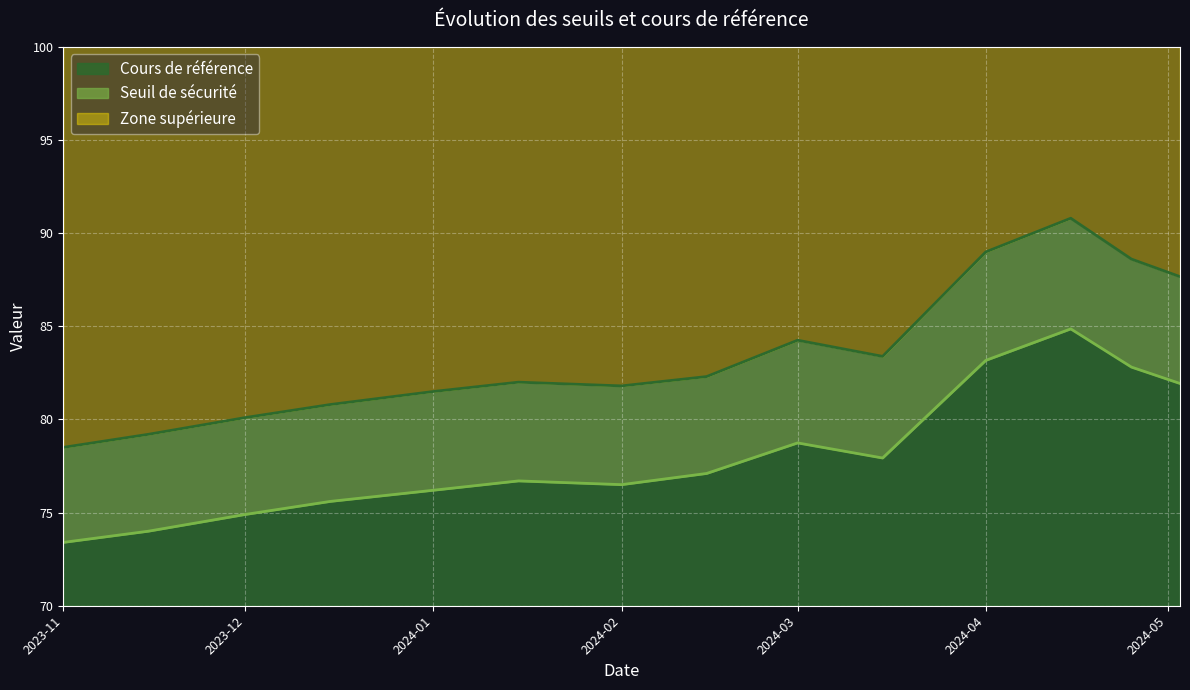

Is the value of Cours de référence at 2024-04-15 greater than the value of Seuil de sécurité at 2024-05-03?

No